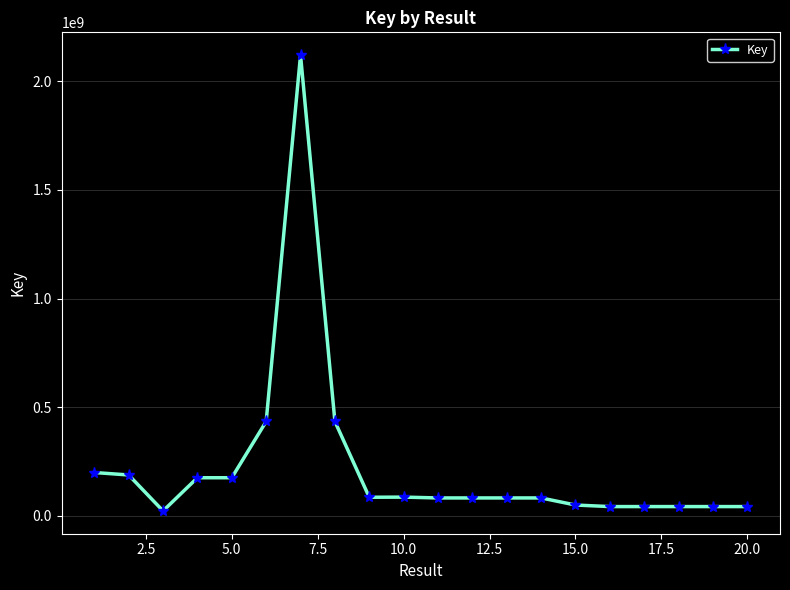

True or false: there are more than 0 points higher than both neighbors.

True